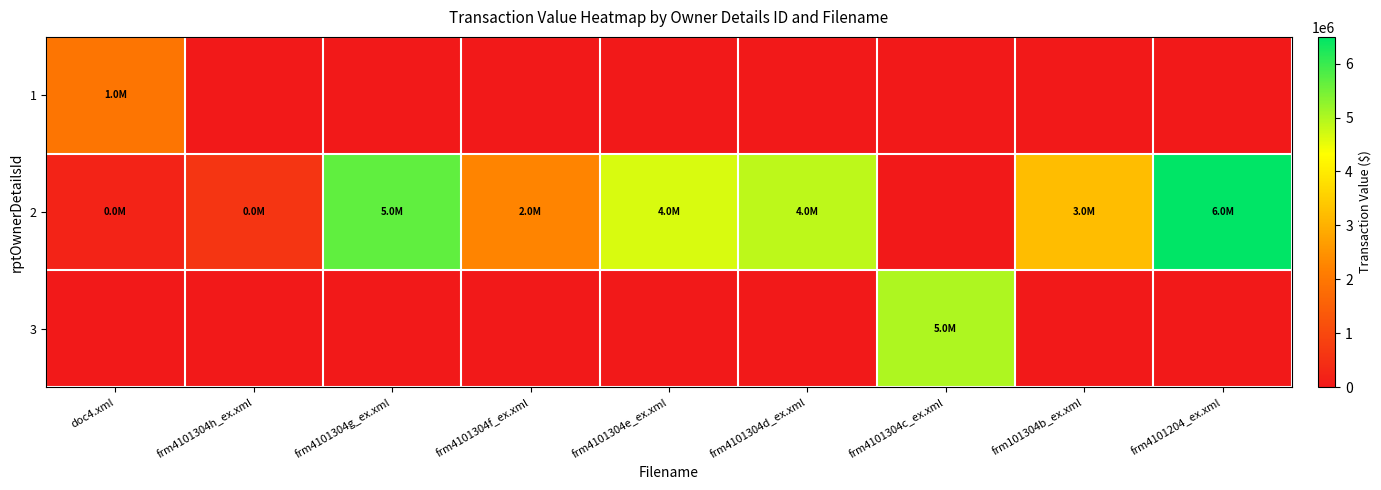

Reading left to right, transcribe all the data shown in this chart.

1: doc4.xml=1971500	frm4101304h_ex.xml=0	frm4101304g_ex.xml=0	frm4101304f_ex.xml=0	frm4101304e_ex.xml=0	frm4101304d_ex.xml=0	frm4101304c_ex.xml=0	frm101304b_ex.xml=0	frm4101204_ex.xml=0
2: doc4.xml=210979	frm4101304h_ex.xml=607362	frm4101304g_ex.xml=5675043	frm4101304f_ex.xml=2258285	frm4101304e_ex.xml=4663695	frm4101304d_ex.xml=4895143	frm4101304c_ex.xml=0	frm101304b_ex.xml=3208380	frm4101204_ex.xml=6495785
3: doc4.xml=0	frm4101304h_ex.xml=0	frm4101304g_ex.xml=0	frm4101304f_ex.xml=0	frm4101304e_ex.xml=0	frm4101304d_ex.xml=0	frm4101304c_ex.xml=5020316	frm101304b_ex.xml=0	frm4101204_ex.xml=0